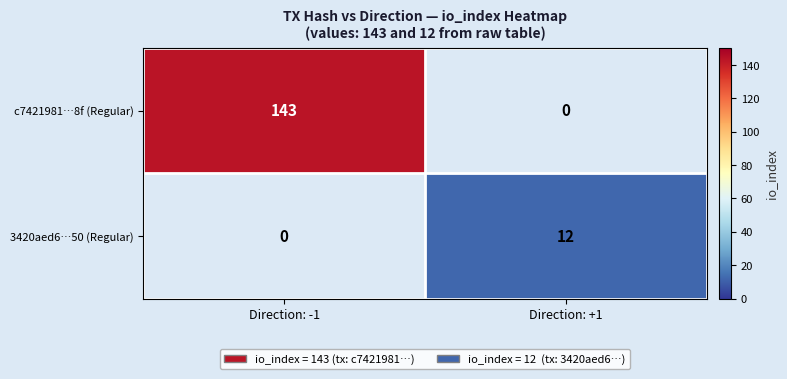

The c7421981…8f (Regular) series shows 143 at Direction: -1. True or false?

True